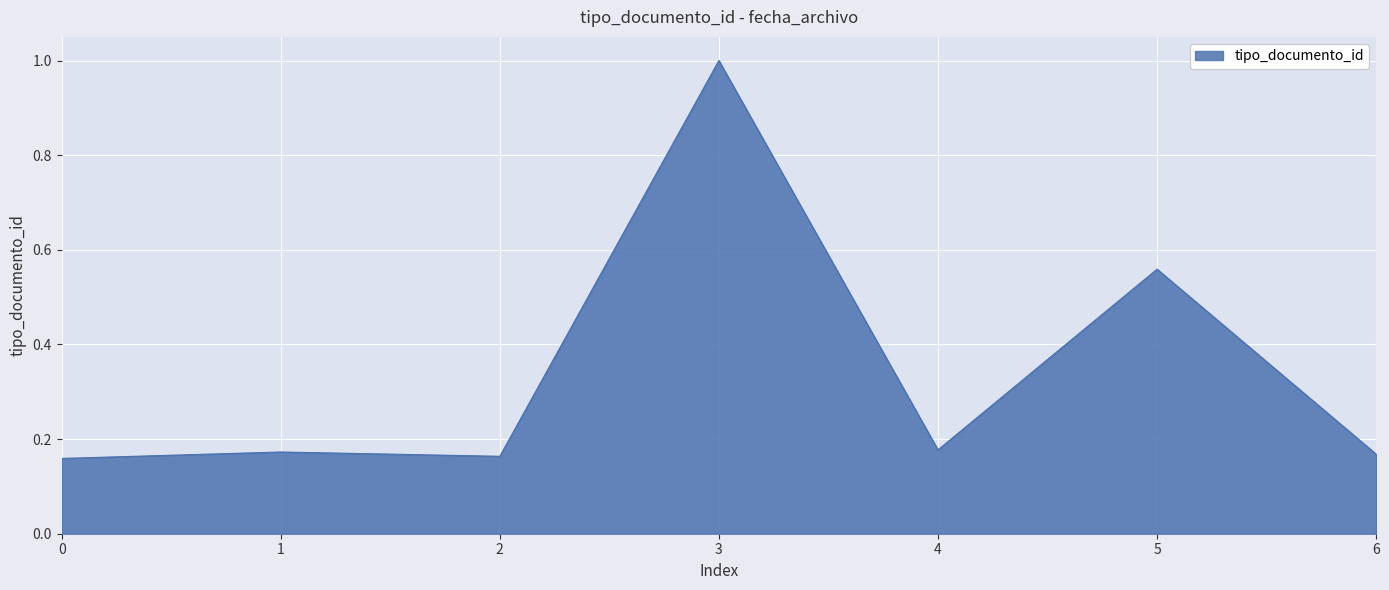

How many values are between 0 and 1?

7